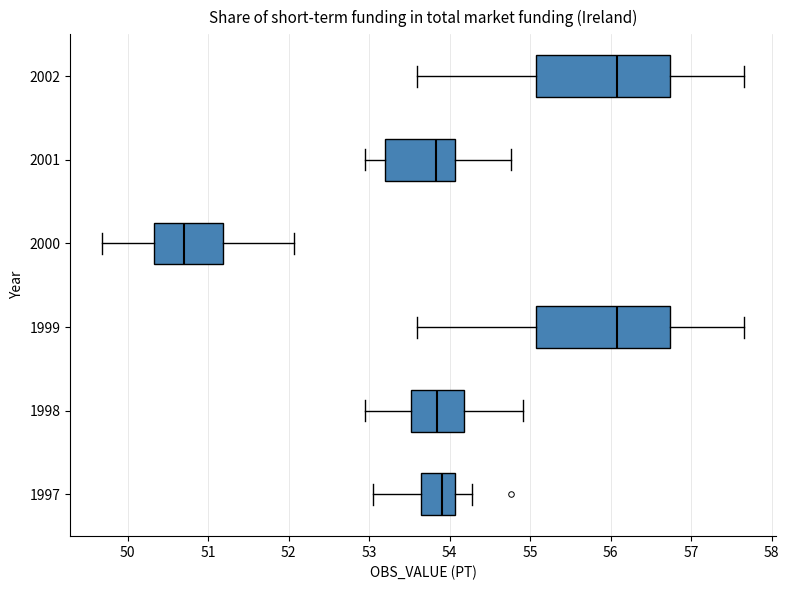

Where is the left edge of the box at y = 1998 on the x-axis? The values are not printed on the chart, so give them approximately, as read against the axis.

53.5